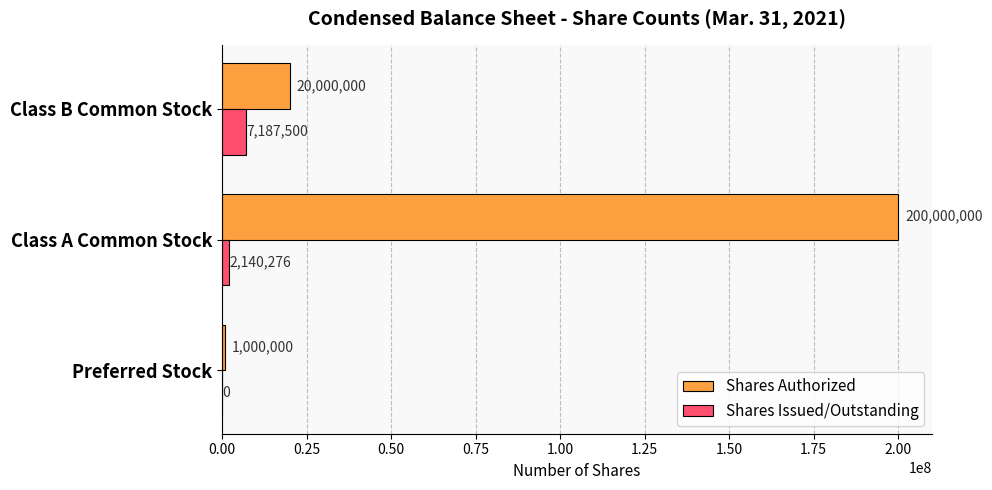

How many Shares Issued/Outstanding values are between 0 and 7187500?

3